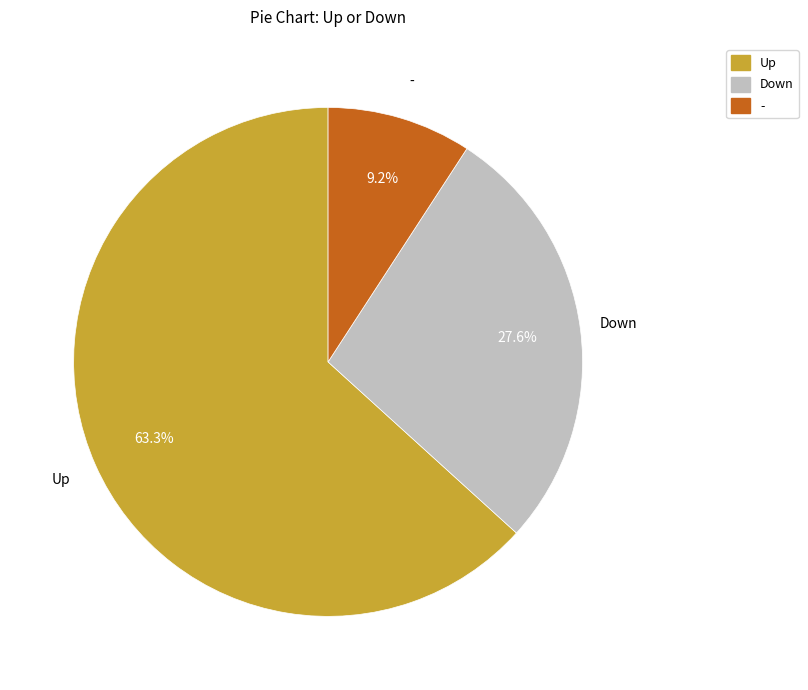

What is the majority slice?

Up